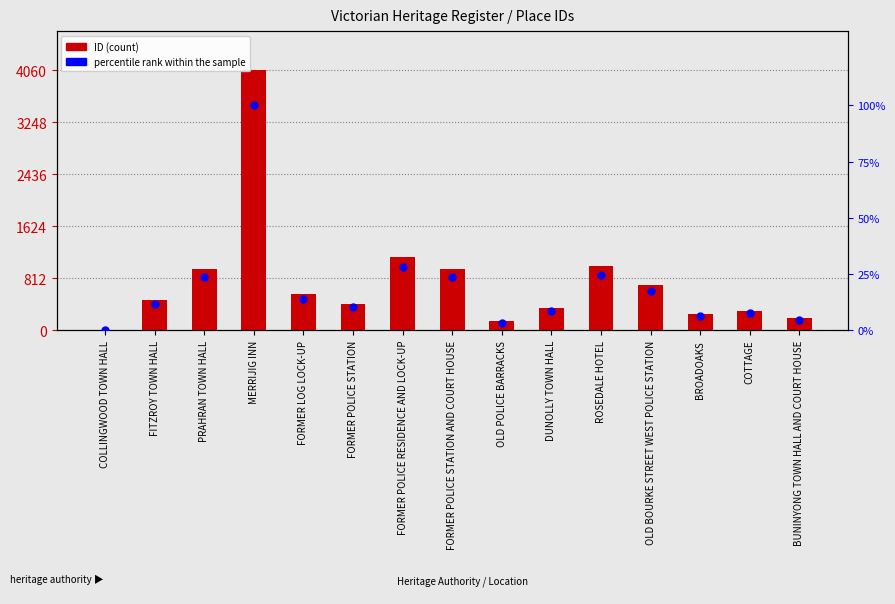

At how many categories does at least one series exceed 2795?

1